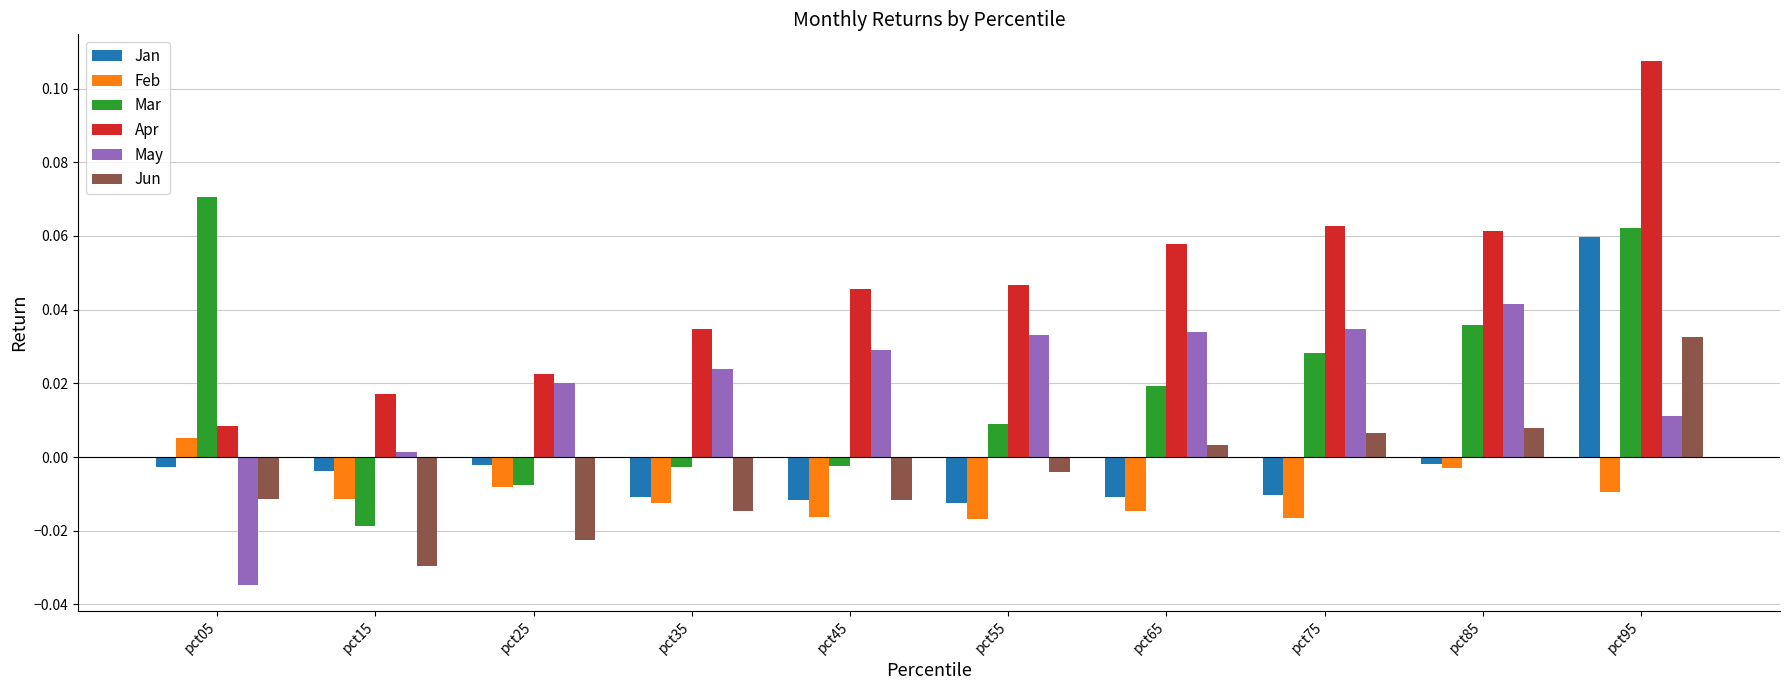

Is the value of Apr at pct55 greater than the value of Jun at pct15?

Yes